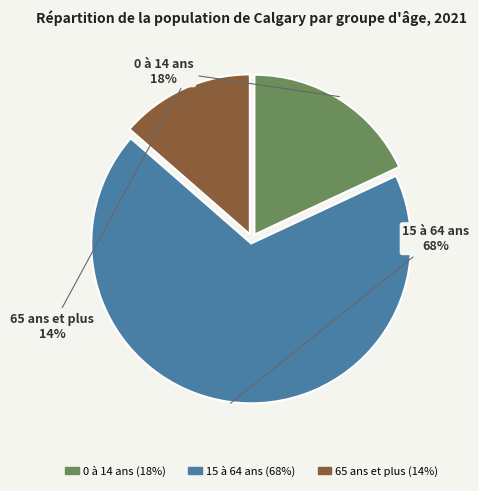

How many slices are in this pie chart?

3